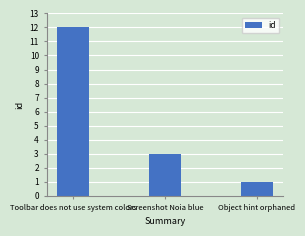

Rank the categories by value from highest to lowest.

Toolbar does not use system colors, Screenshot Noia blue, Object hint orphaned